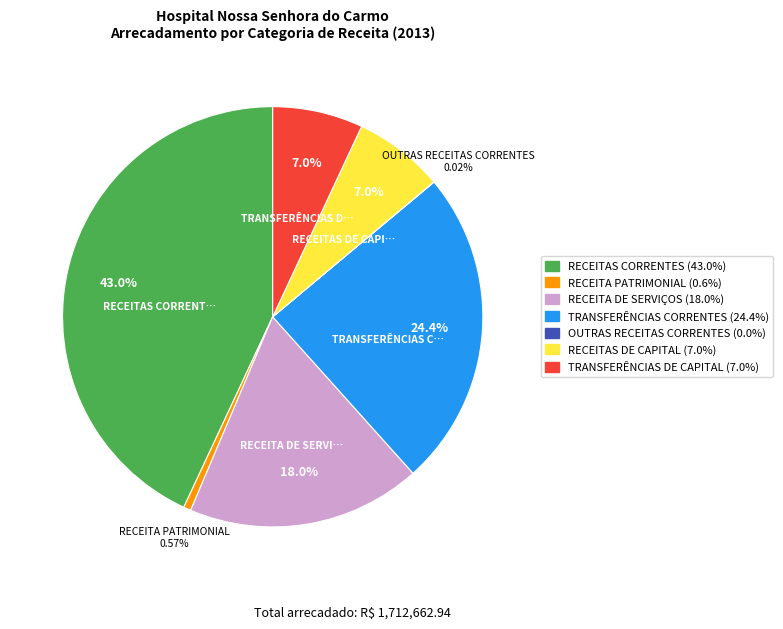

Between TRANSFERÊNCIAS CORRENTES and RECEITA DE SERVIÇOS, which is larger?

TRANSFERÊNCIAS CORRENTES